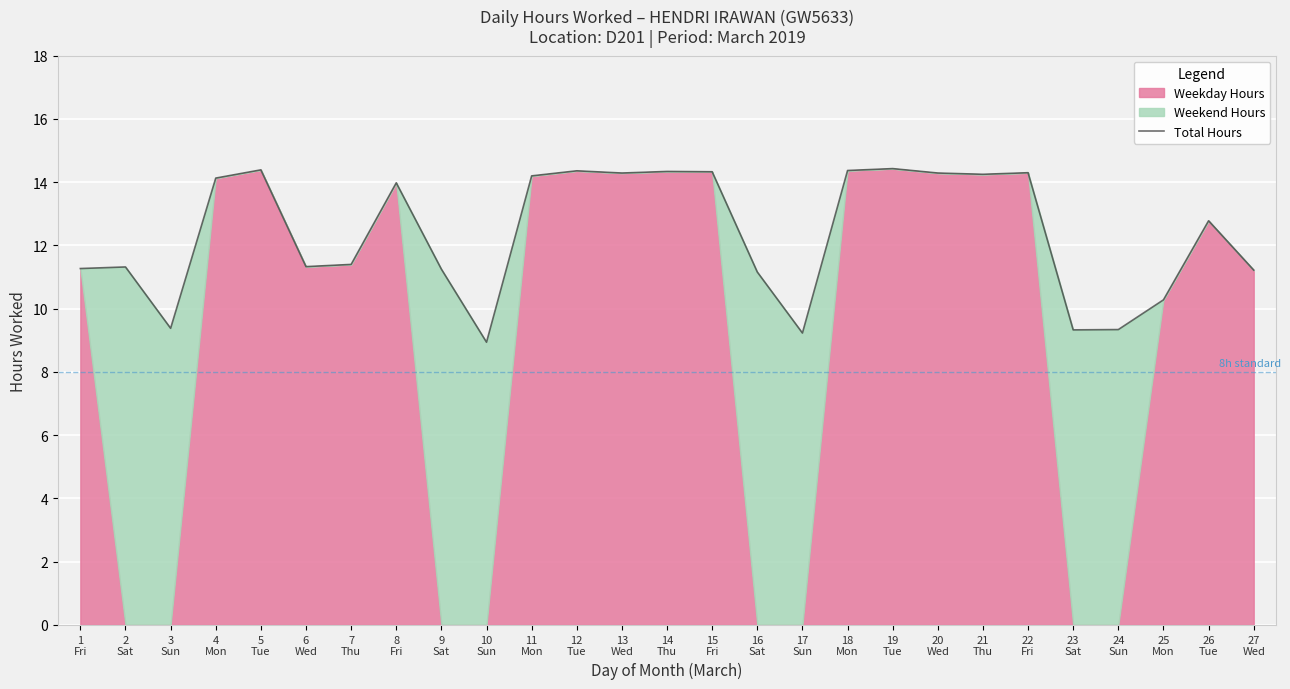

The value at 26
Tue is 17.0. True or false?

False